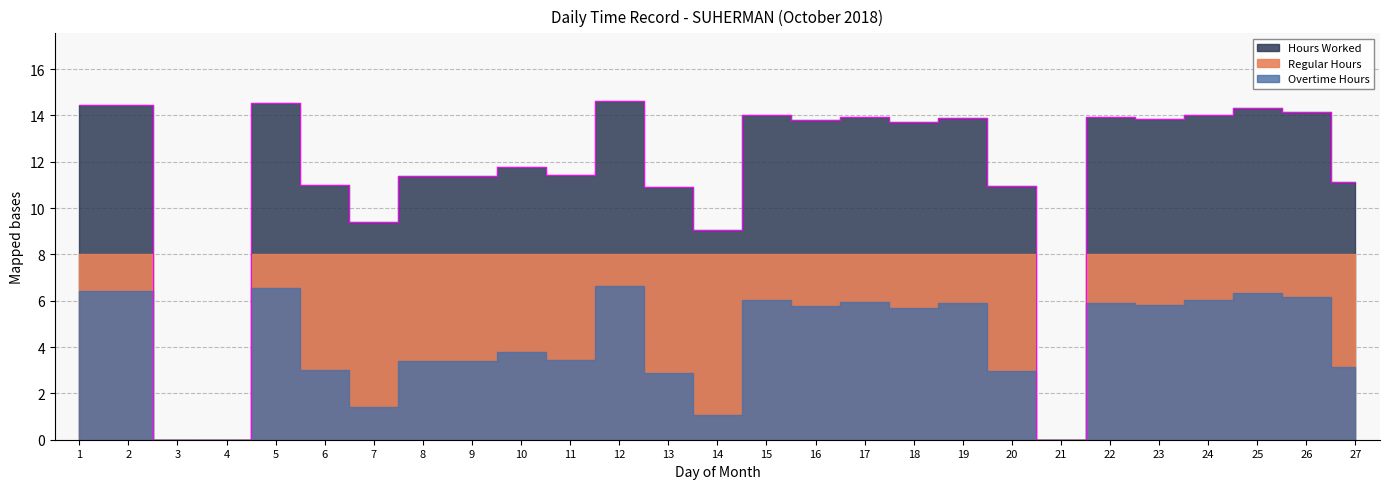

Which category has the highest value in the Hours Worked series?

12